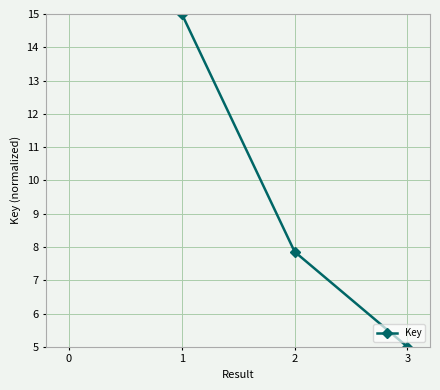

How many lines are shown in the chart?

1